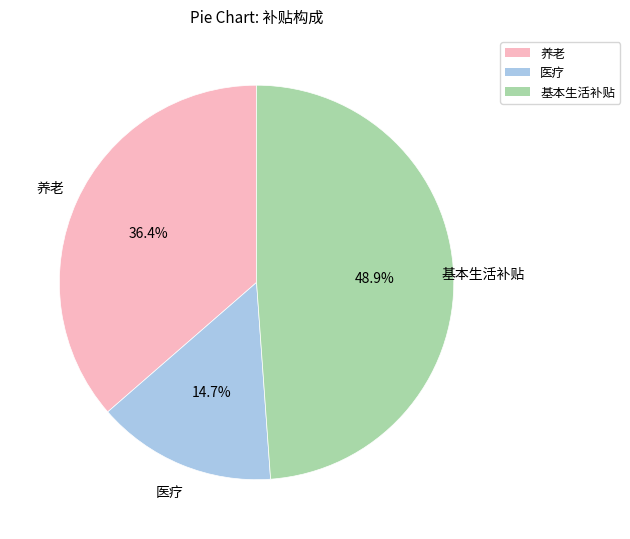

Count the number of slices in the pie.

3